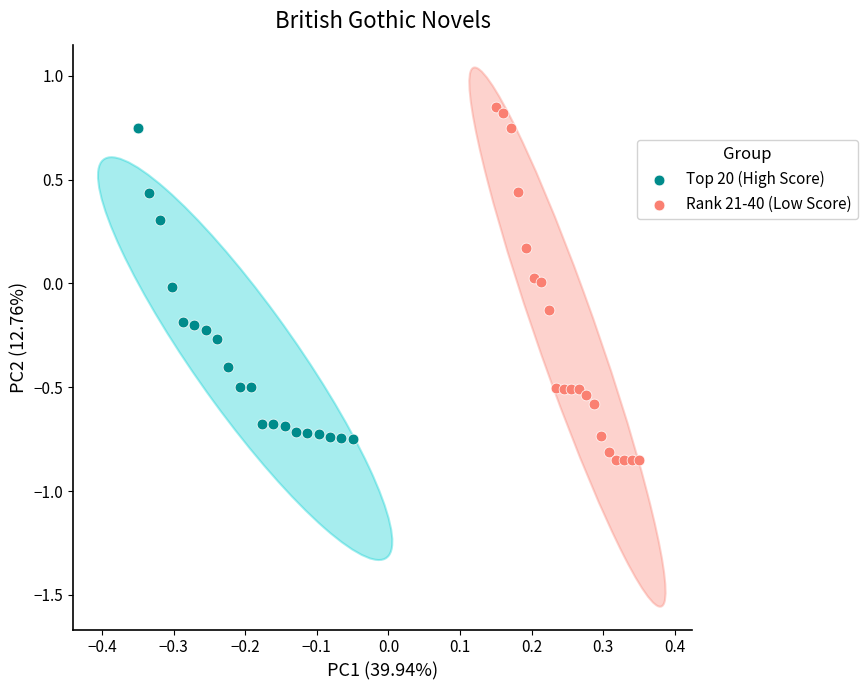

Which series contains the lowest Y value?

Rank 21-40 (Low Score)